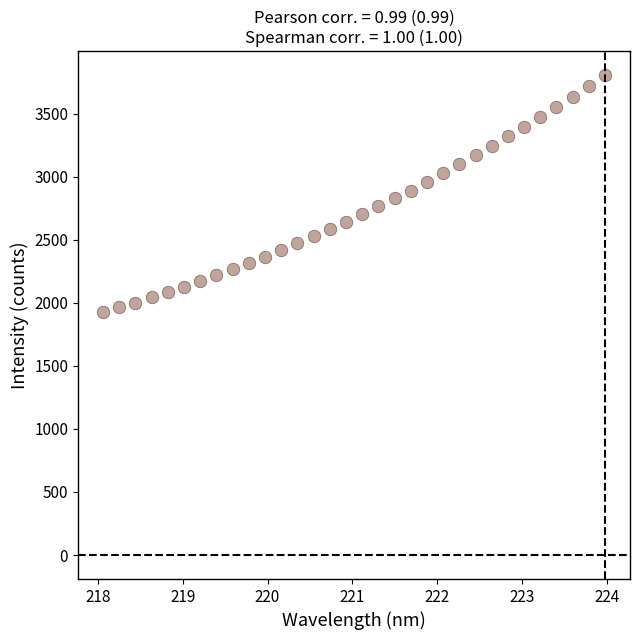

What is the range of X values (max minus min)?

5.9